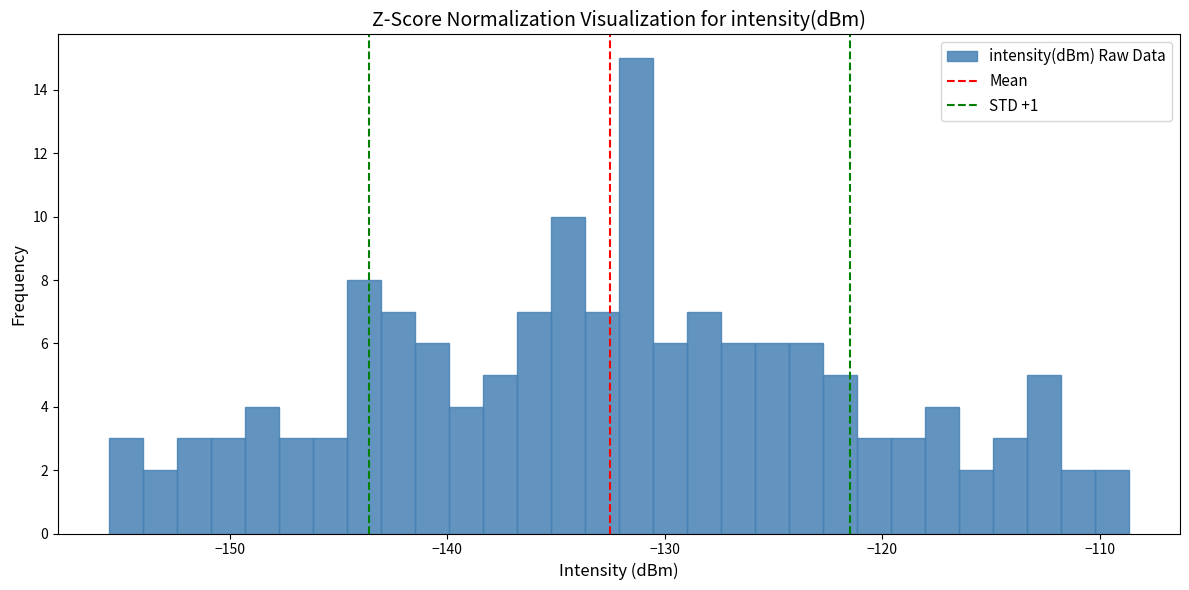

Read against the x-axis, roughly where is the centre of the tallest bar?

-131